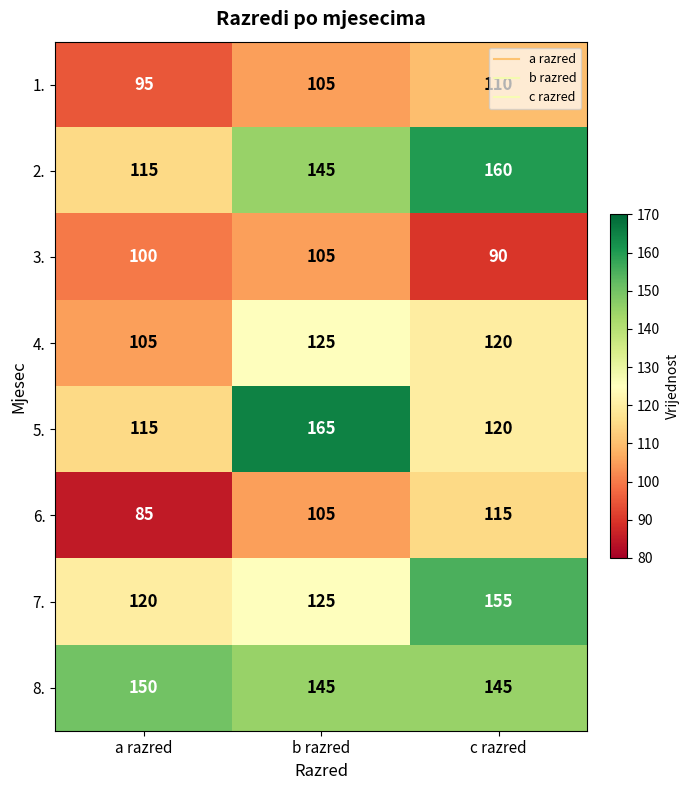

At which category does the chart reach its peak across all series?

b razred